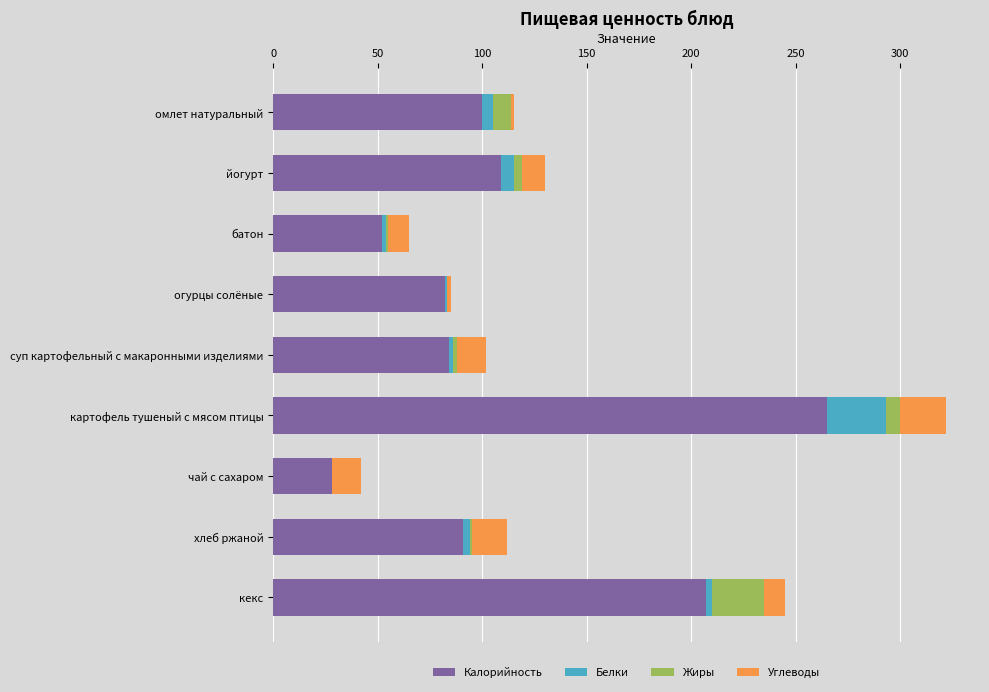

At which label is Калорийность closest to 146?

йогурт